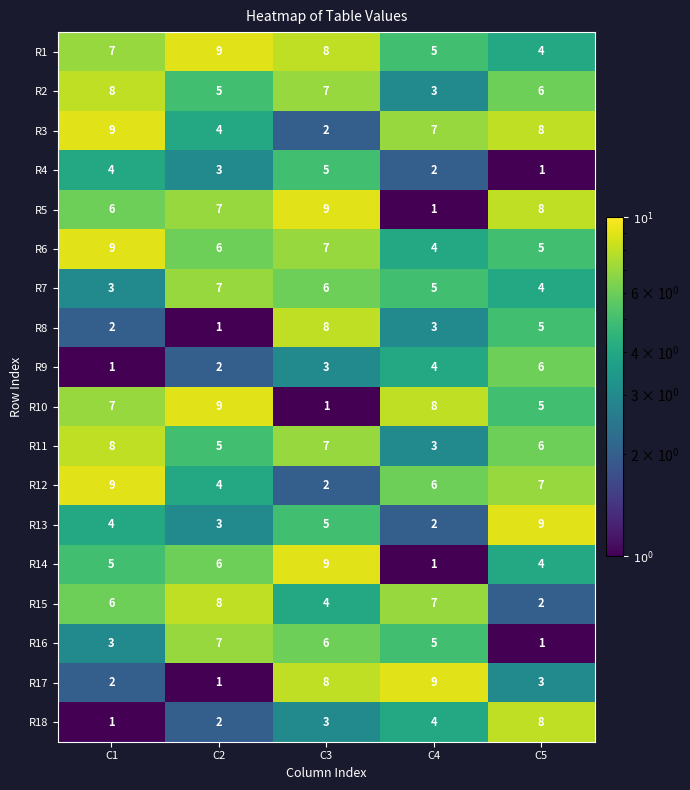

How many data points does each series have?

5